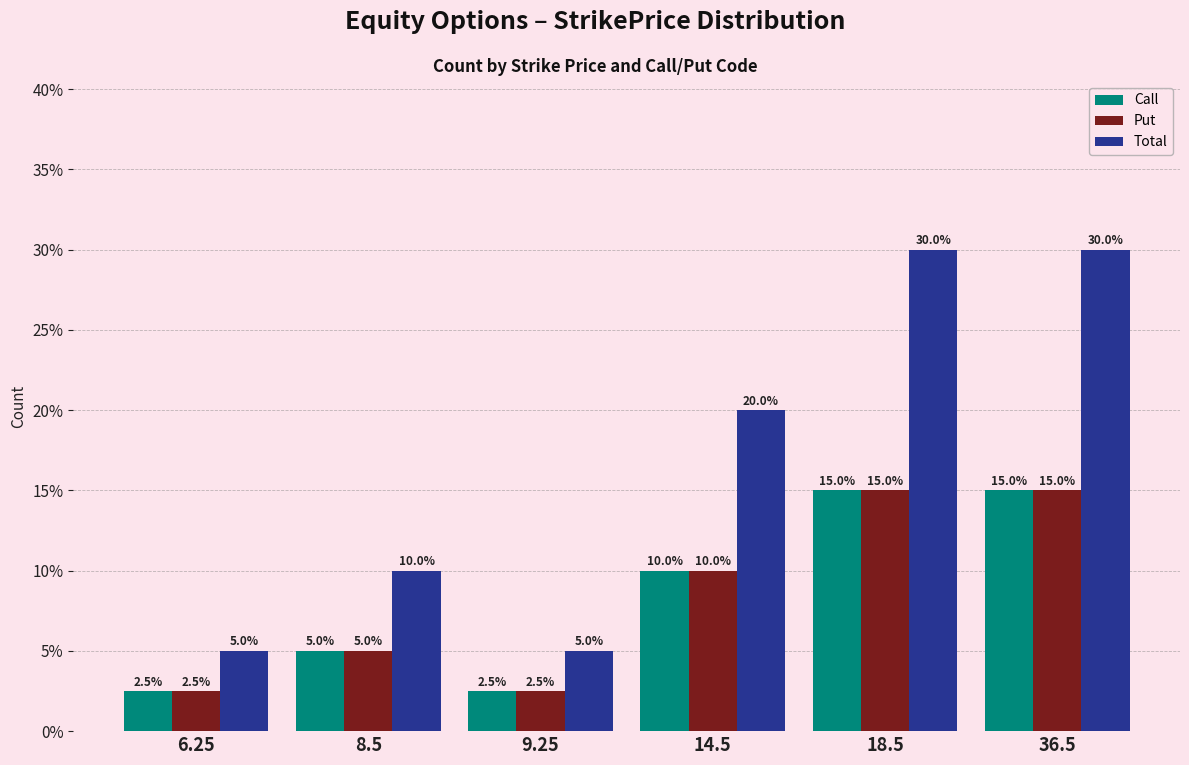

Reading left to right, list all the values displayed in this chart.

Call: 2.5	5.0	2.5	10.0	15.0	15.0
Put: 2.5	5.0	2.5	10.0	15.0	15.0
Total: 5.0	10.0	5.0	20.0	30.0	30.0